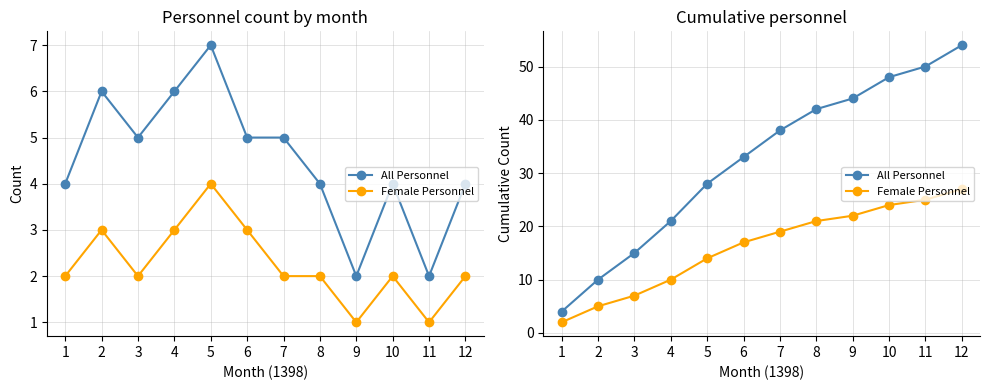

What are all the series names shown in the legend?

All Personnel, Female Personnel